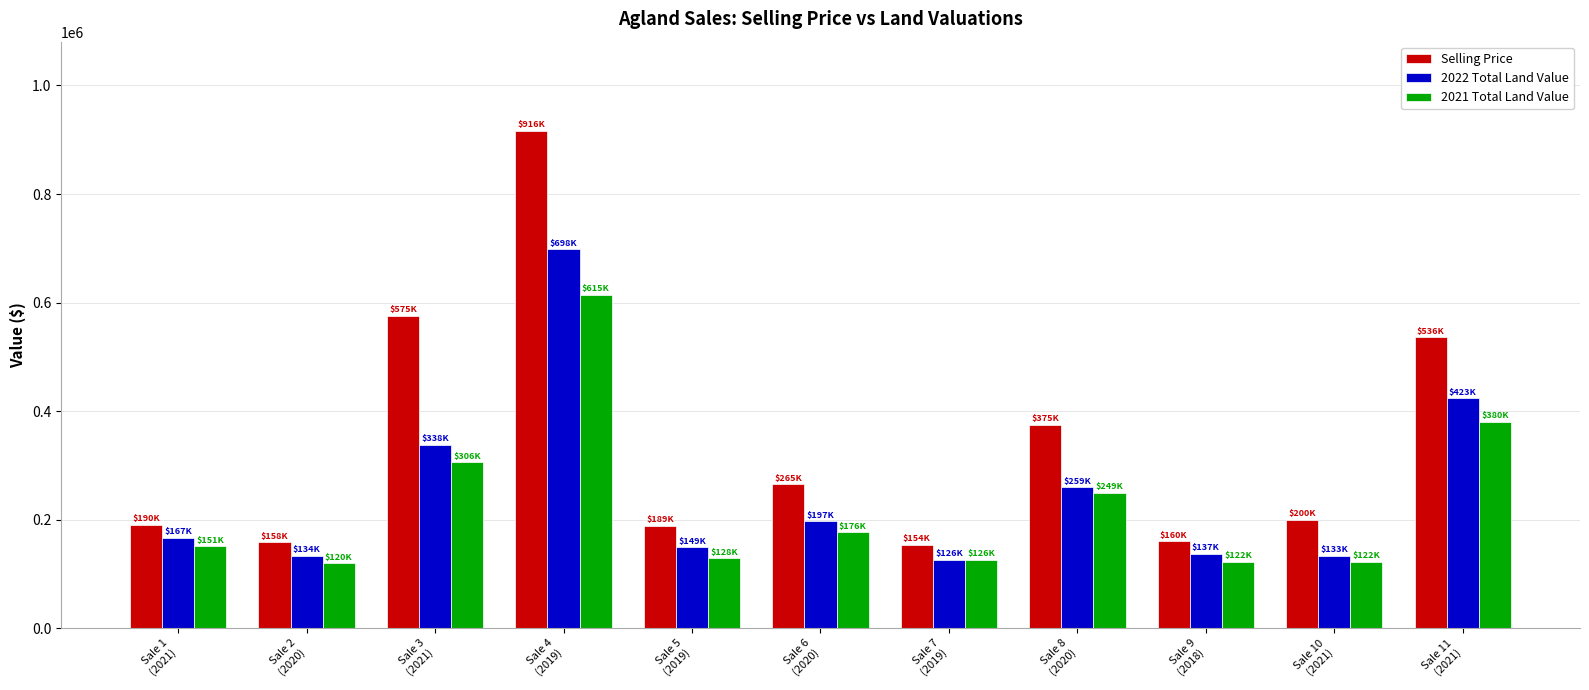

What is the difference between the highest and lowest values at Sale 1
(2021)?

39180.0